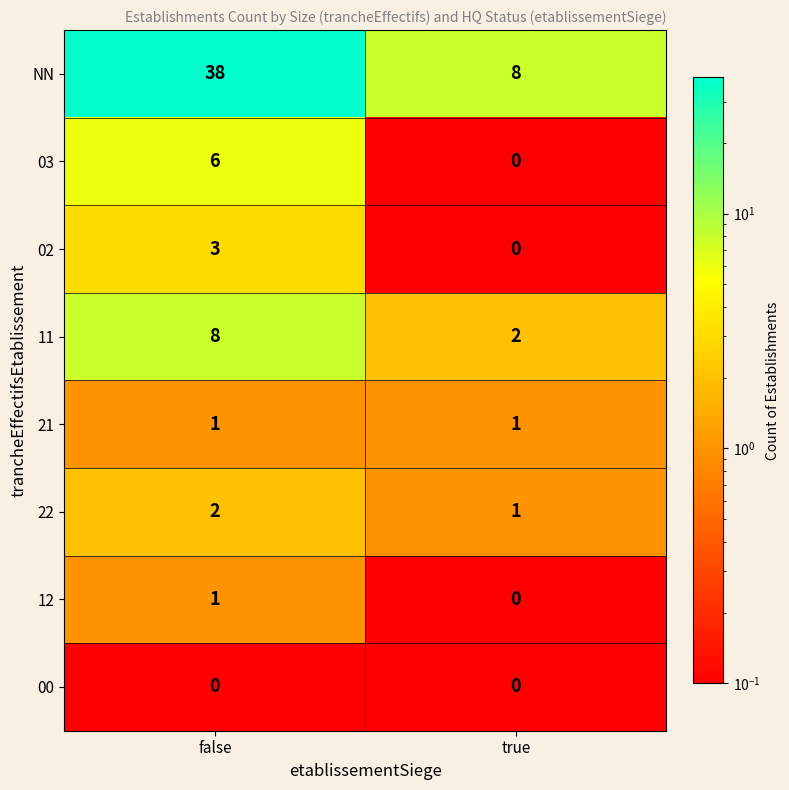

At which category is the sum across all series the highest?

false